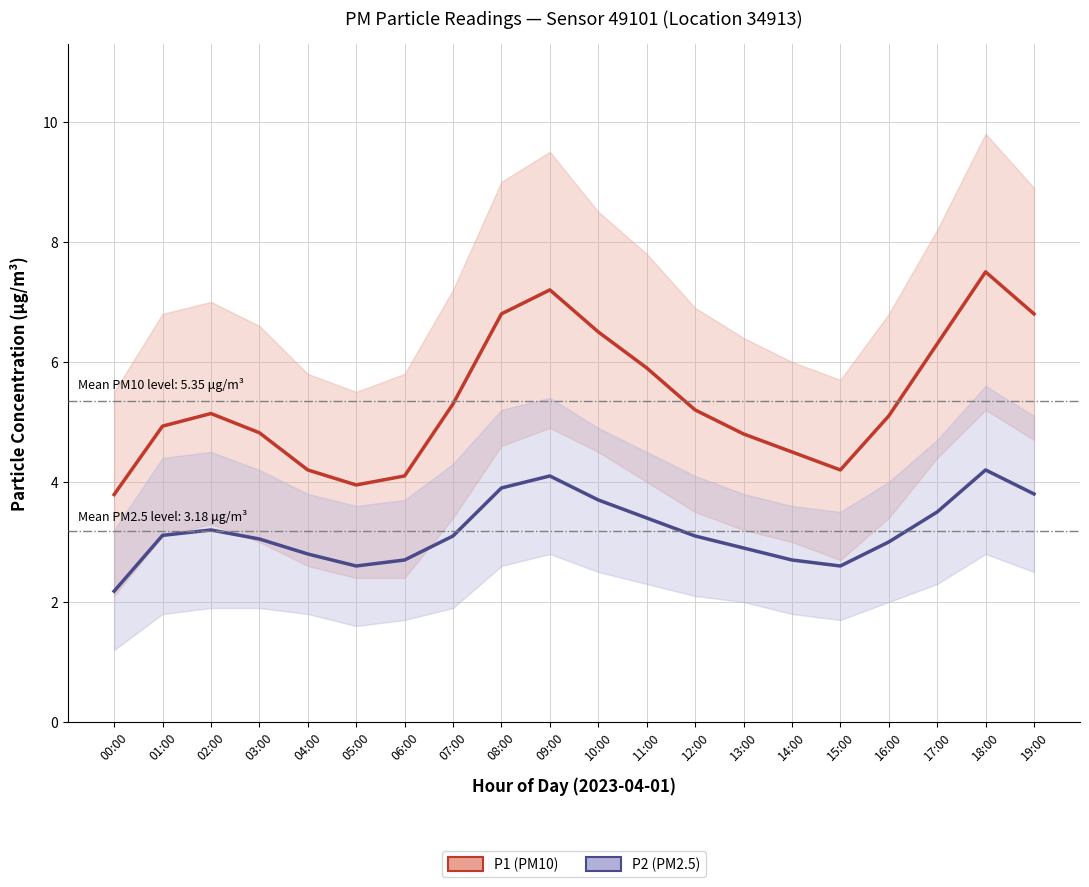

How many data points in P1 (PM10) are above 5?

11